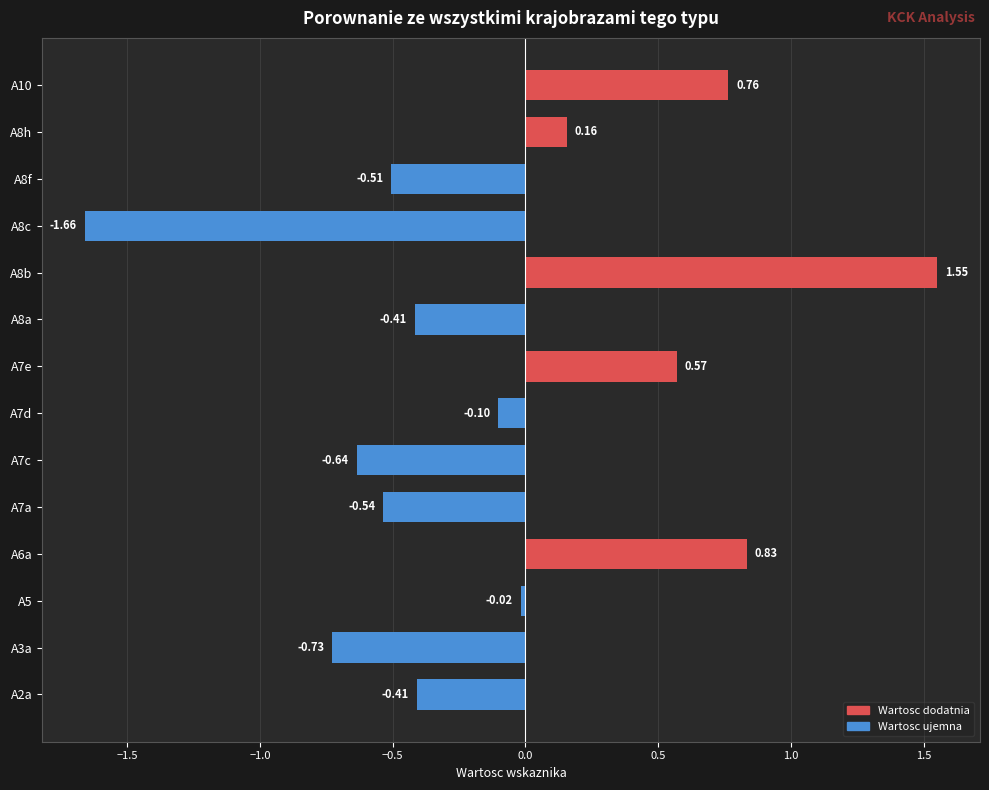

What is the sum of the values at A8f and A2a?

-0.9